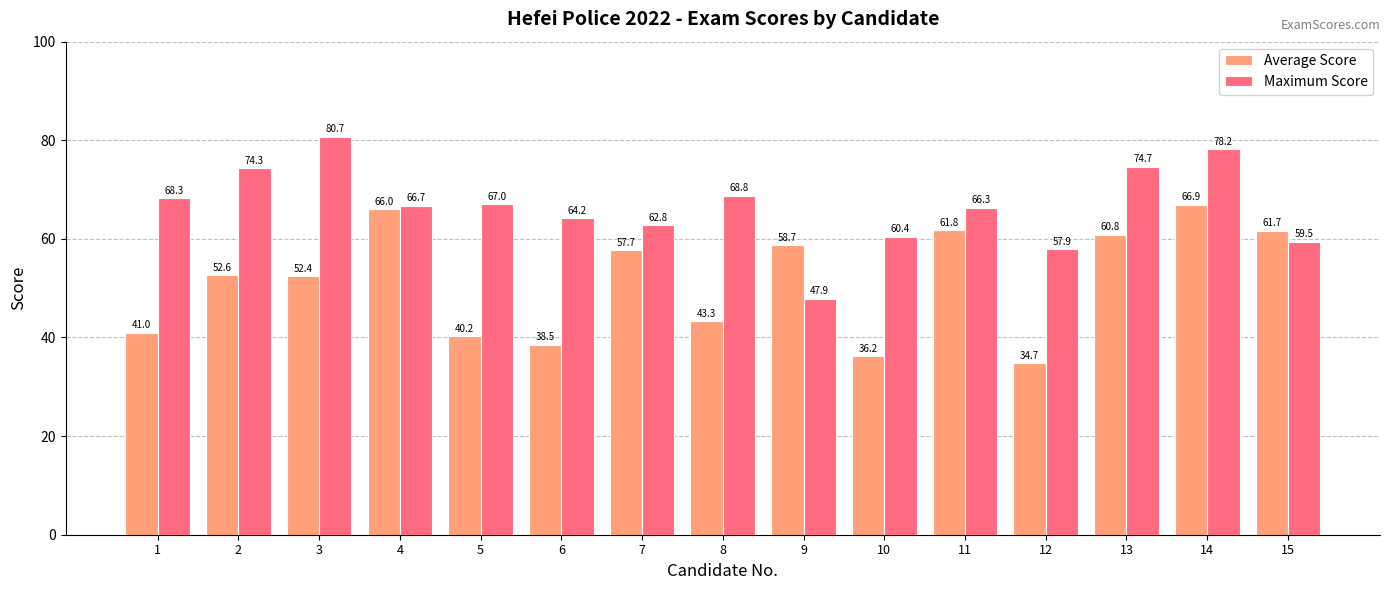

What is the sum of the Average Score values at 15 and 13?

122.5